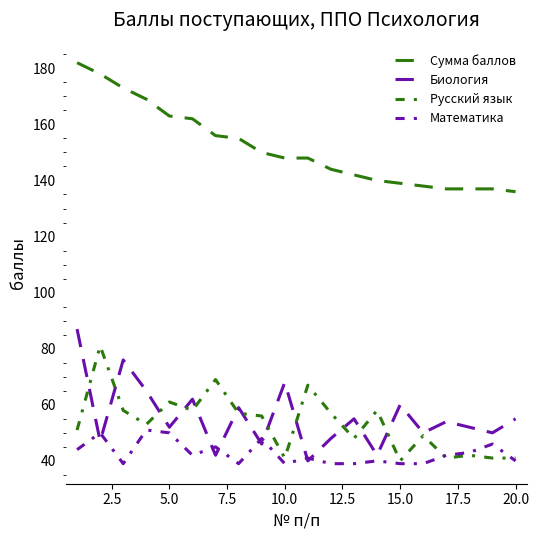

How many lines are shown in the chart?

4